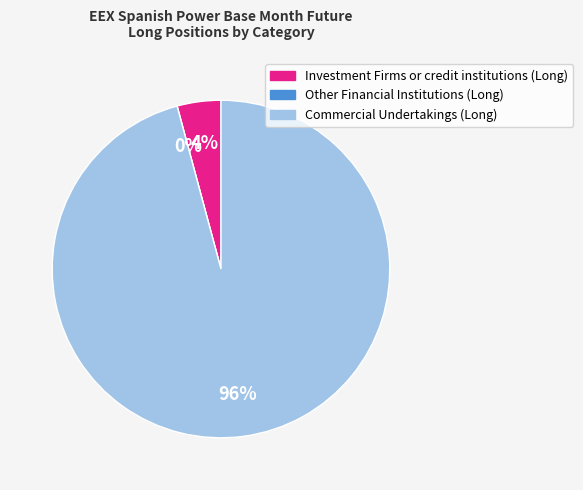

Combined, do Investment Firms or credit institutions (Long) and Commercial Undertakings (Long) account for over 50%?

Yes